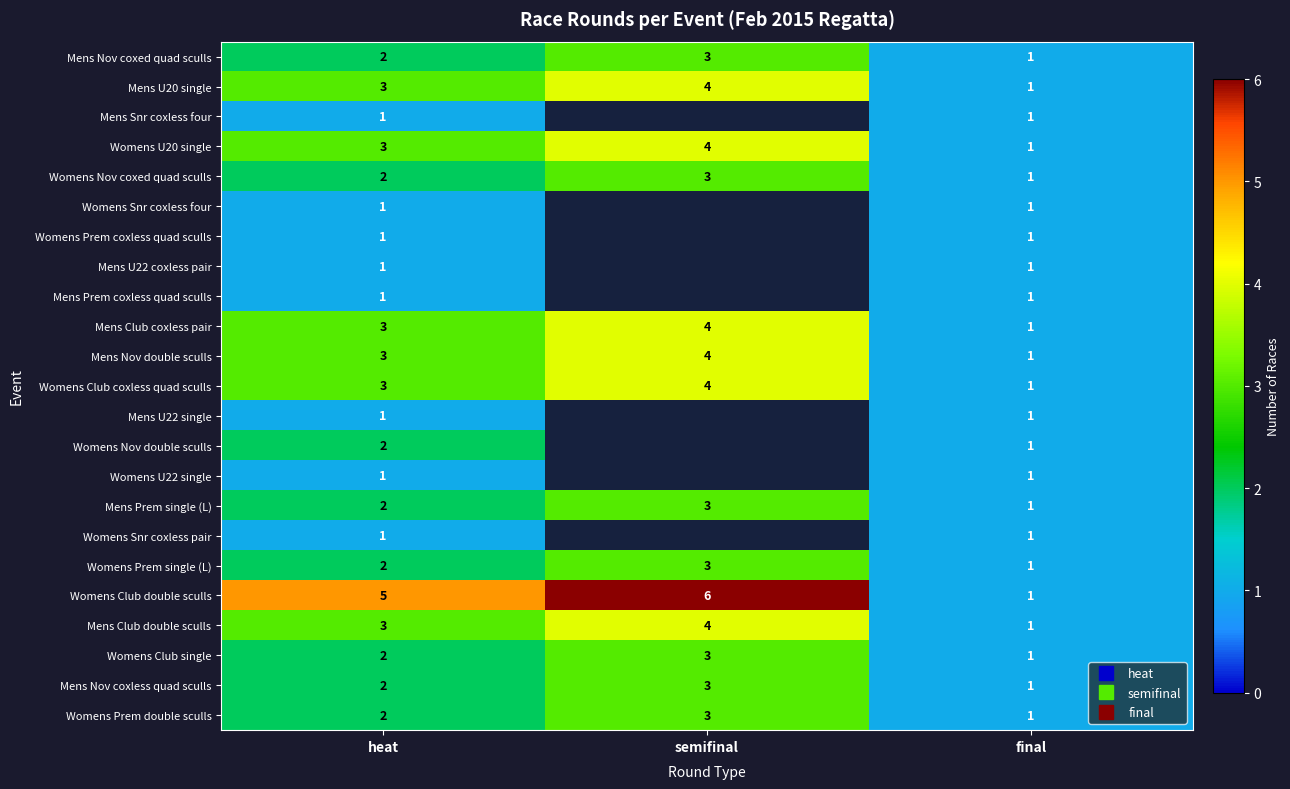

At which label is Mens Nov double sculls closest to 2?

heat